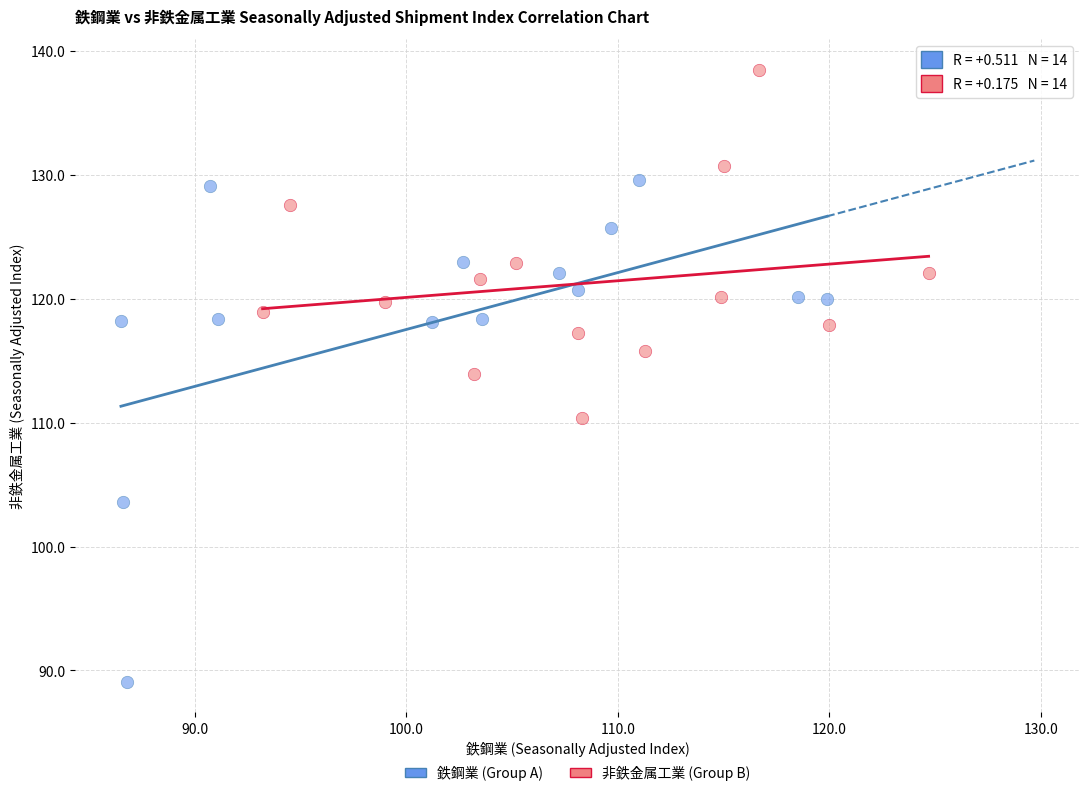

What are all the series names shown in the legend?

鉄鋼業 (Group A), 非鉄金属工業 (Group B)